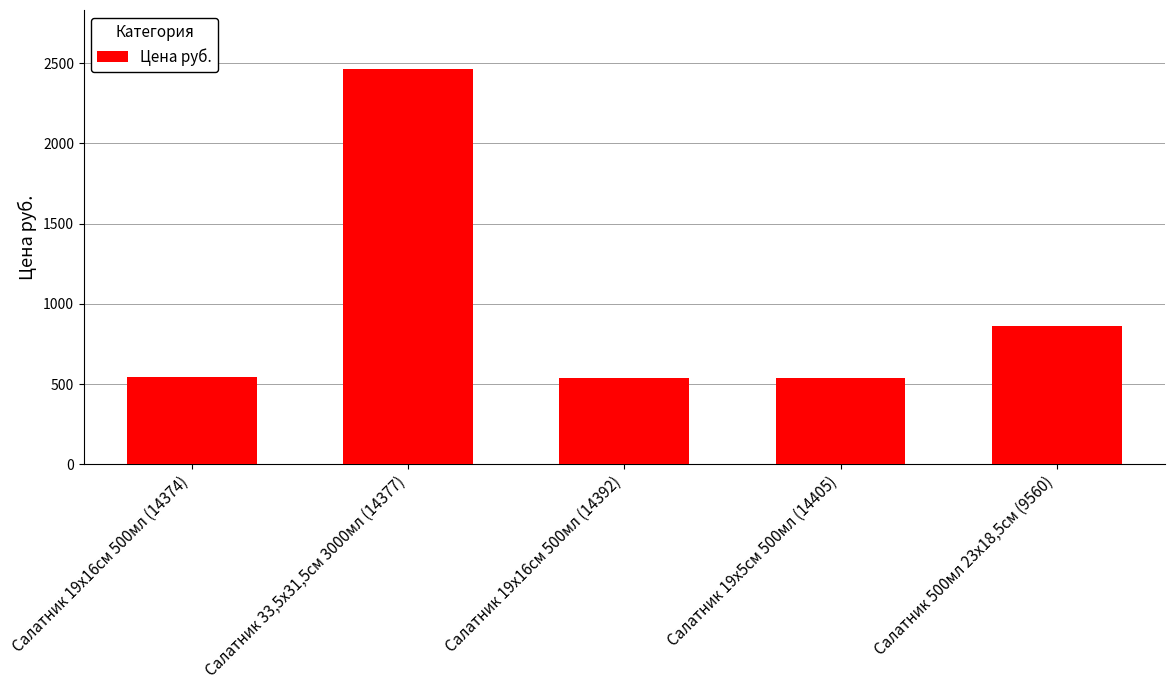

What is the label of the 4th bar from the right?

Салатник 33,5х31,5см 3000мл (14377)